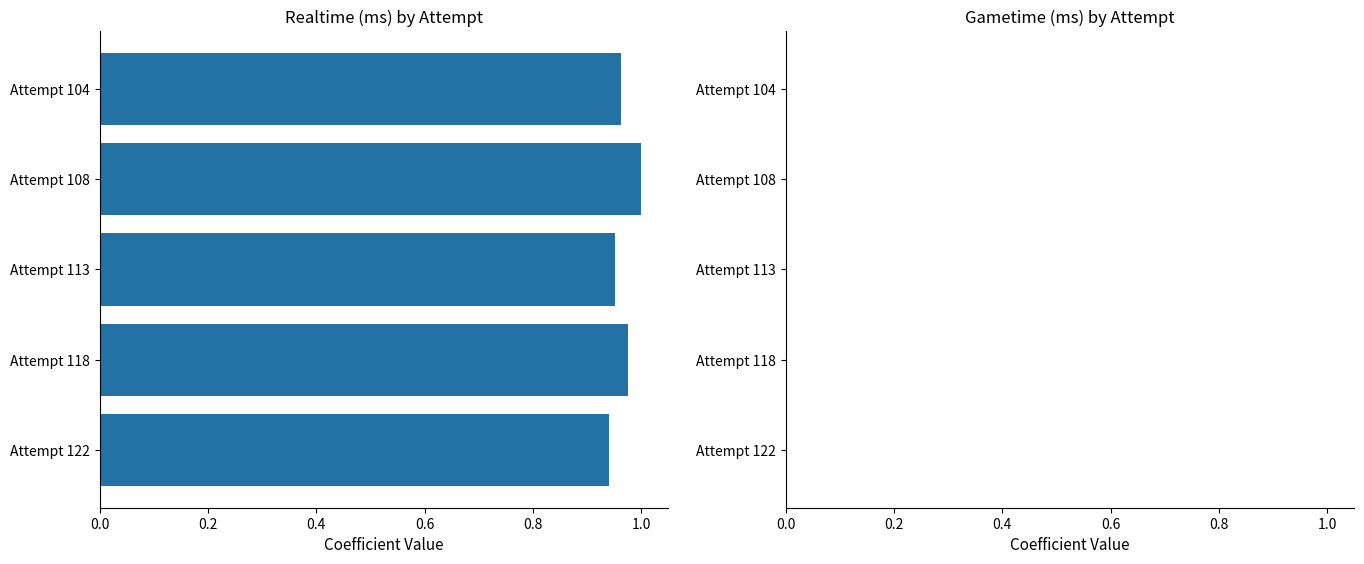

What is the sum of all values?

4.8